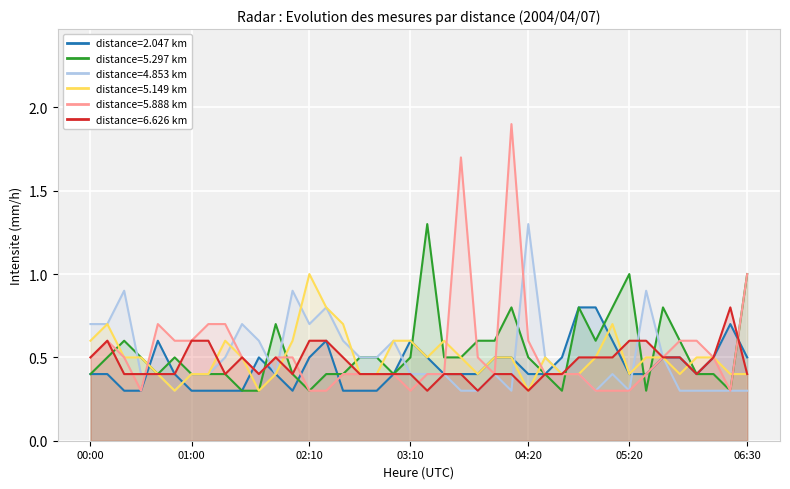

What is the average value of the 6.626 series?

0.5